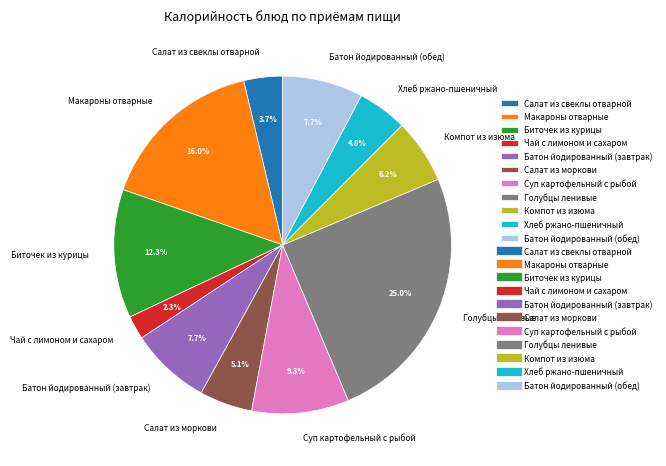

What is the ratio of the value at Суп картофельный с рыбой to the value at Батон йодированный (обед)?

1.2